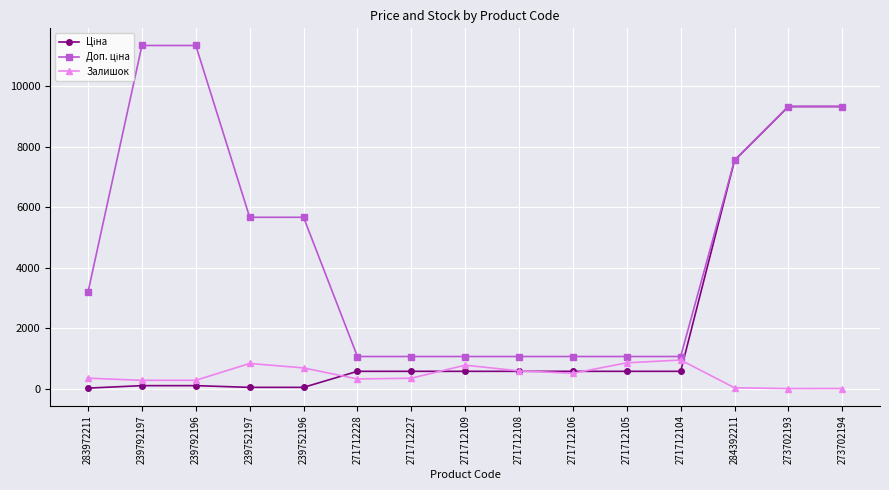

What is the greatest value displayed?

11334.0